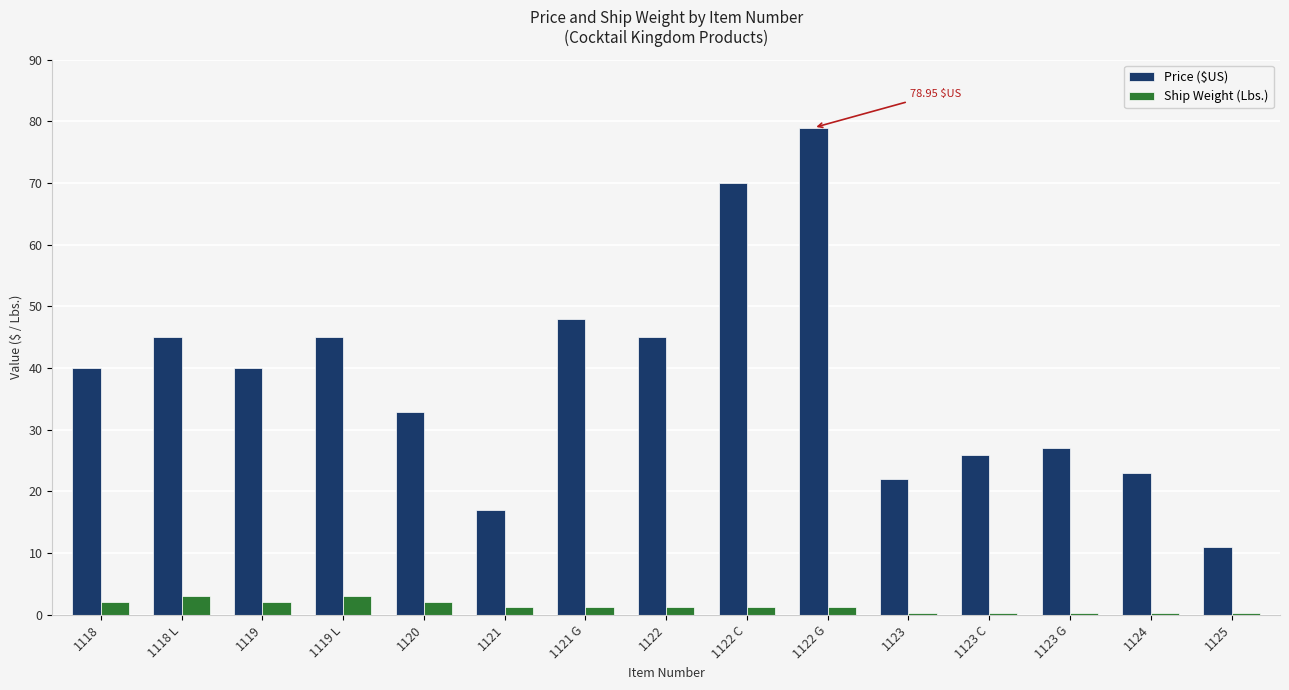

The Ship Weight (Lbs.) series shows 0.2 at 1124. True or false?

True